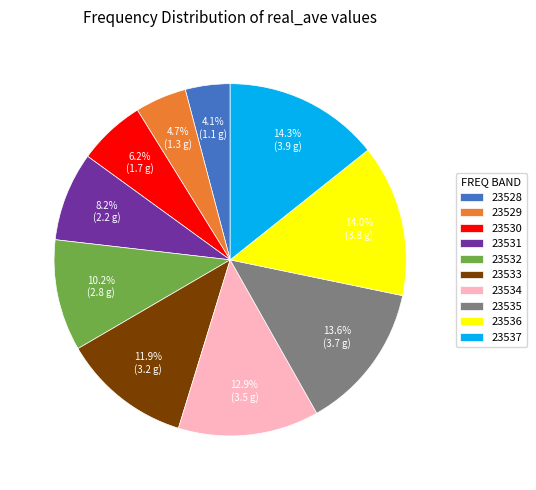

What percentage is NOT represented by 23536?

86.0%